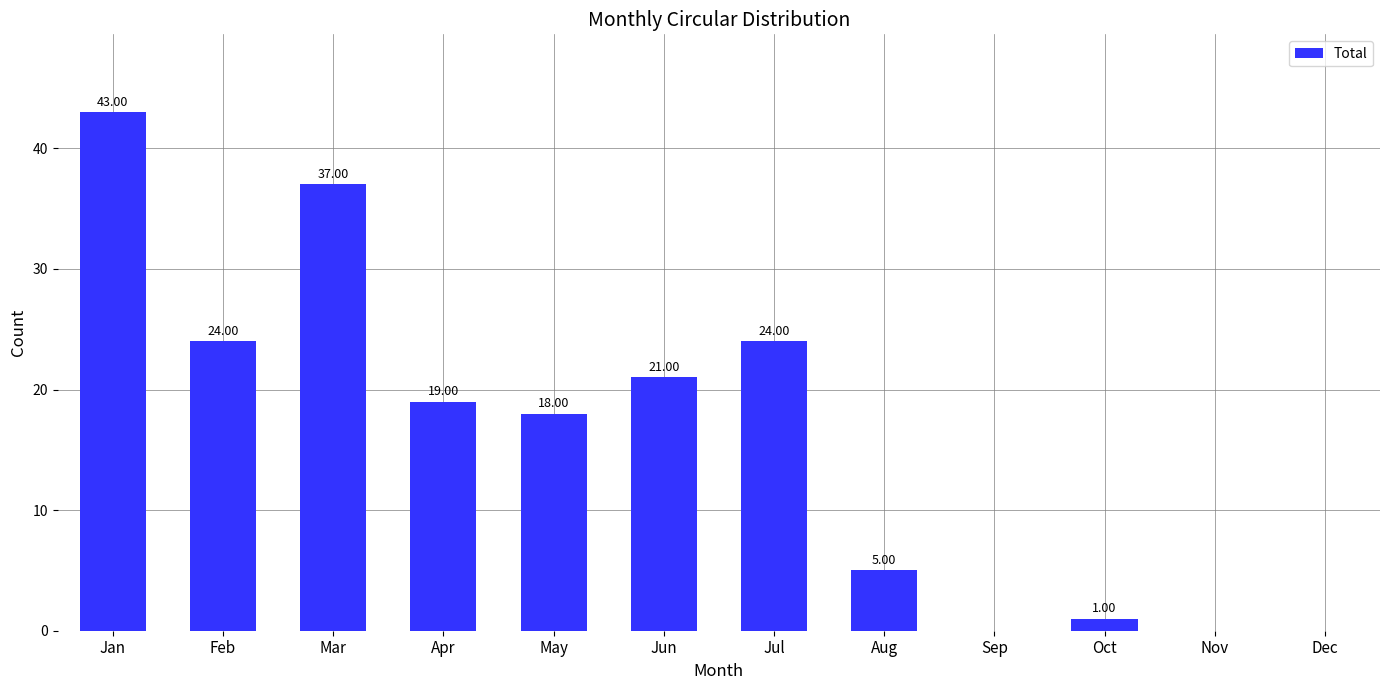

The chart shows a value of 18 at May. True or false?

True